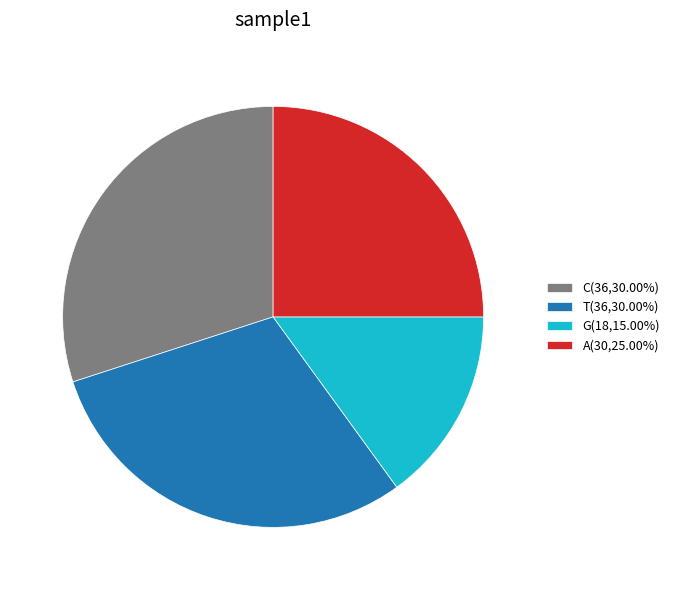

Is there a majority slice in this chart?

No